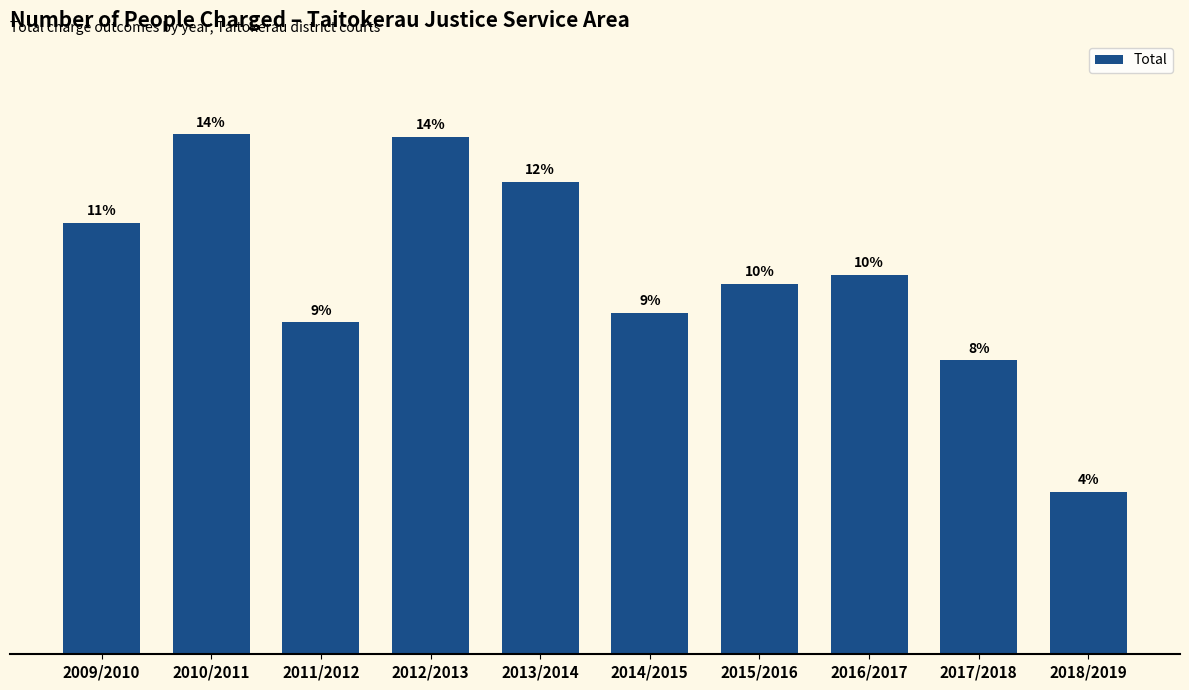

What is the change in value from 2013/2014 to 2014/2015?

-58